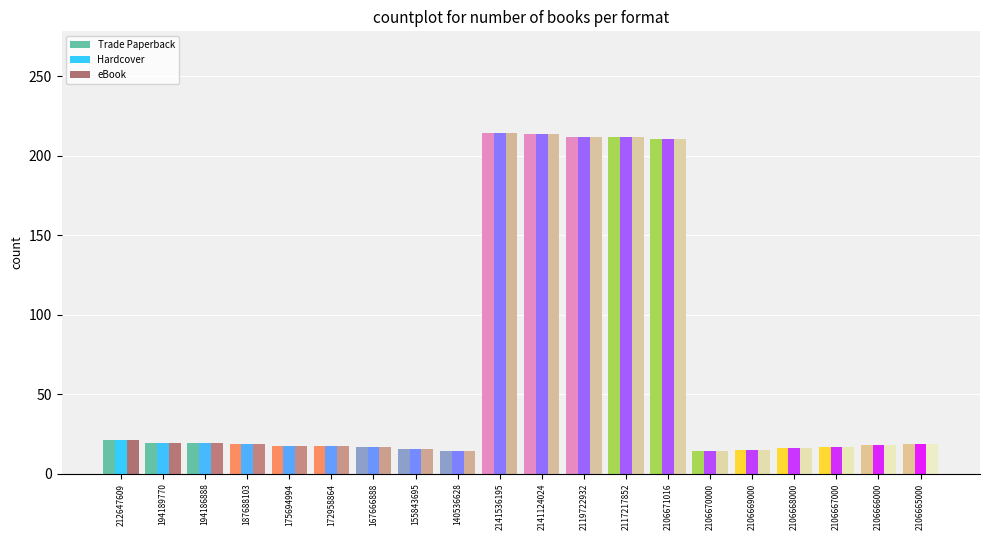

What is the difference between the maximum and second lowest values in the eBook series?

200.1